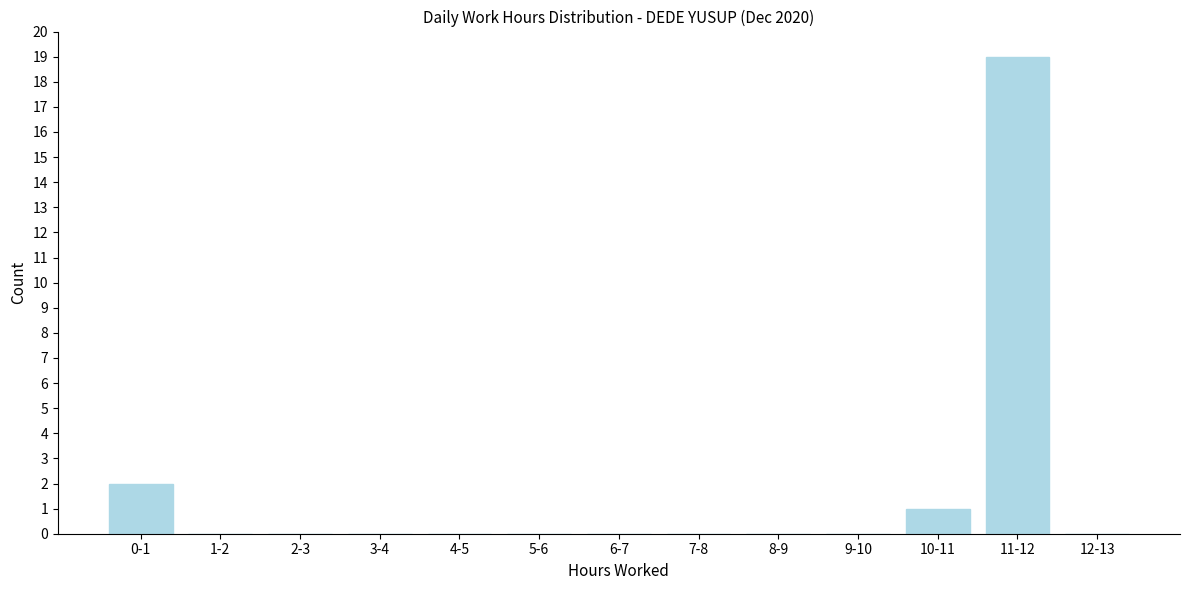

Reading left to right, transcribe all the data shown in this chart.

0-1=2	1-2=0	2-3=0	3-4=0	4-5=0	5-6=0	6-7=0	7-8=0	8-9=0	9-10=0	10-11=1	11-12=19	12-13=0